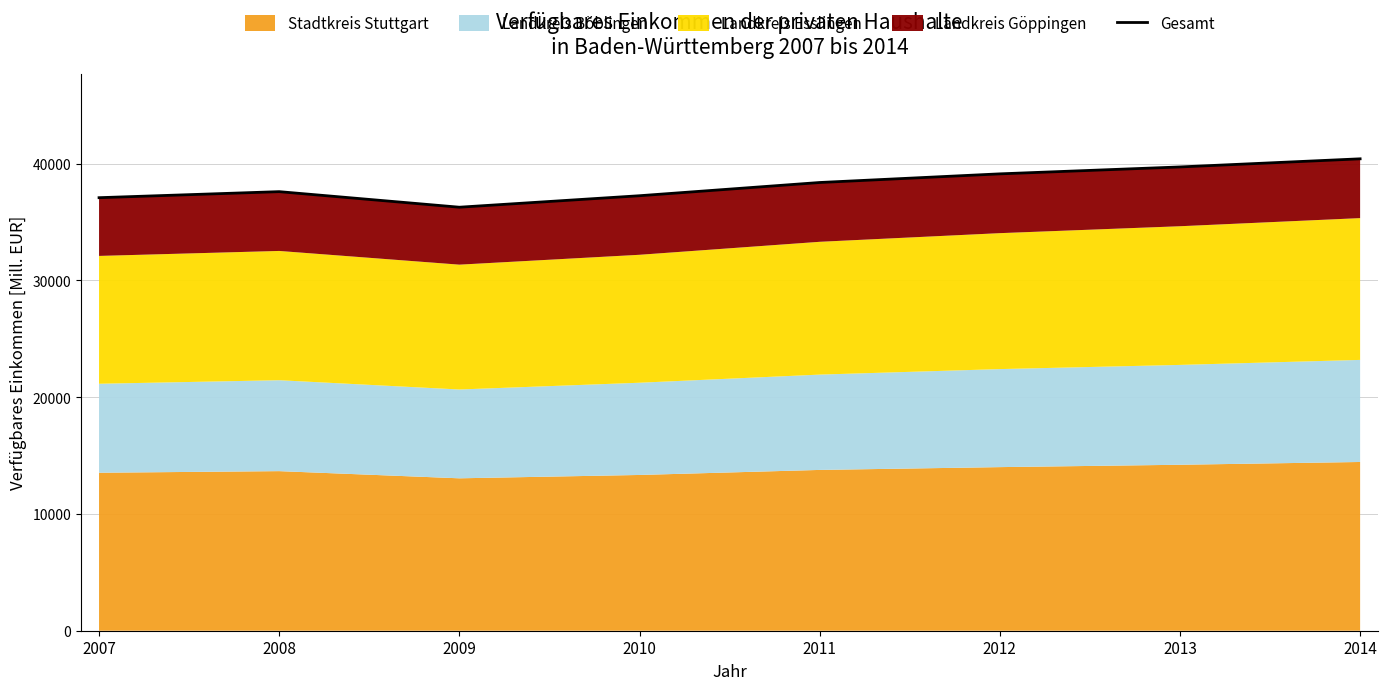

What is the value of the 4th point from the left?

37261.2